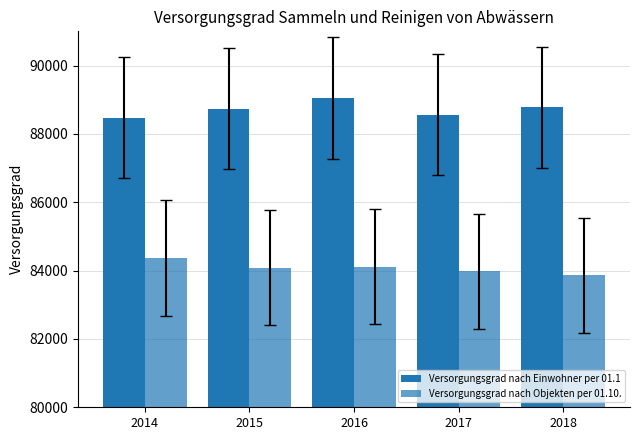

What is the average value of the Versorgungsgrad nach Objekten per 01.10. series?

84083